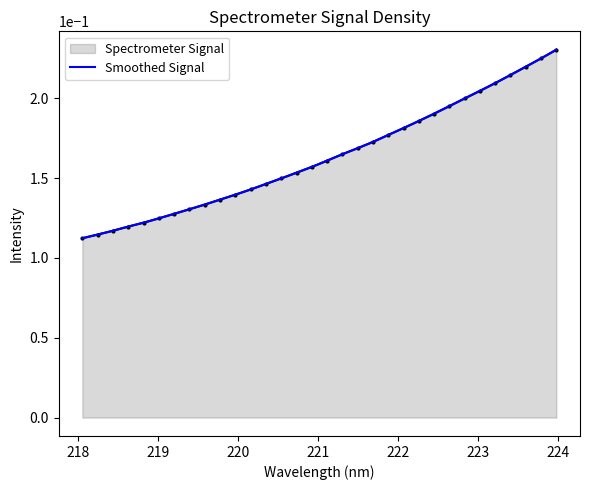

What is the label of the 9th point from the right?

222.4538